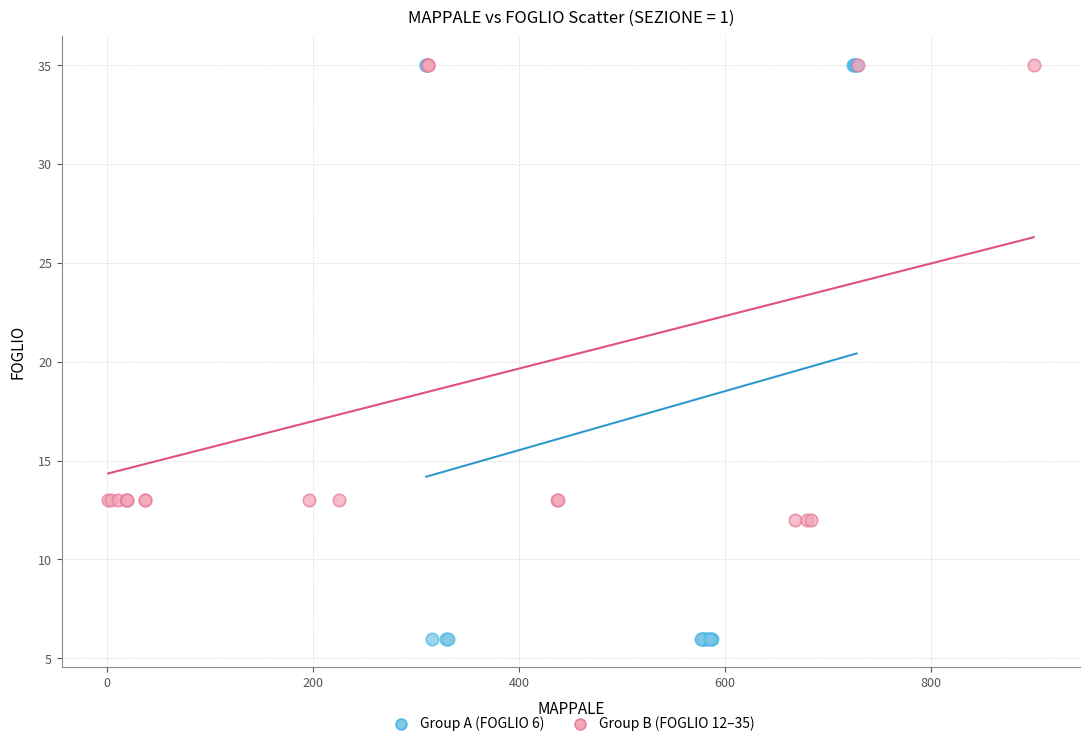

Which series has the widest spread of Y values?

Group A (FOGLIO 6)